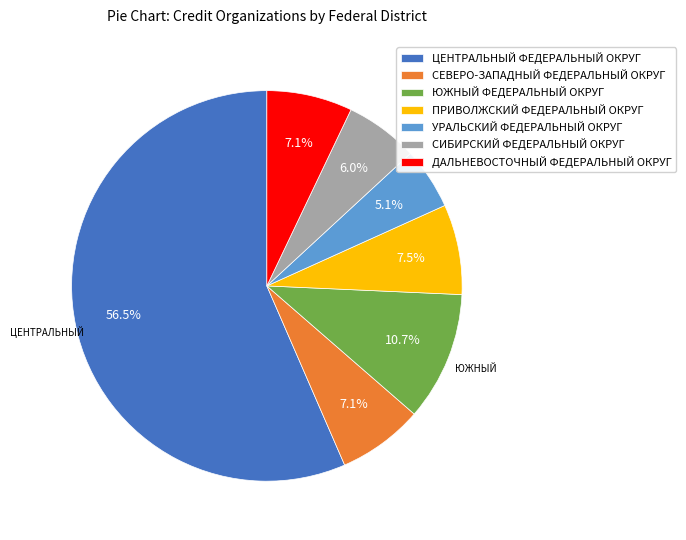

Is there a majority slice in this chart?

Yes